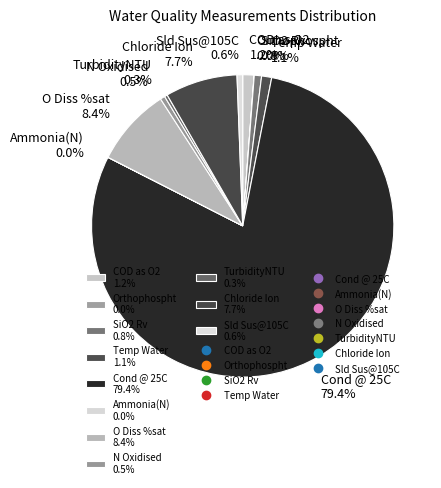

What percentage do TurbidityNTU 0.3% and Sld Sus@105C 0.6% together represent?

0.9%